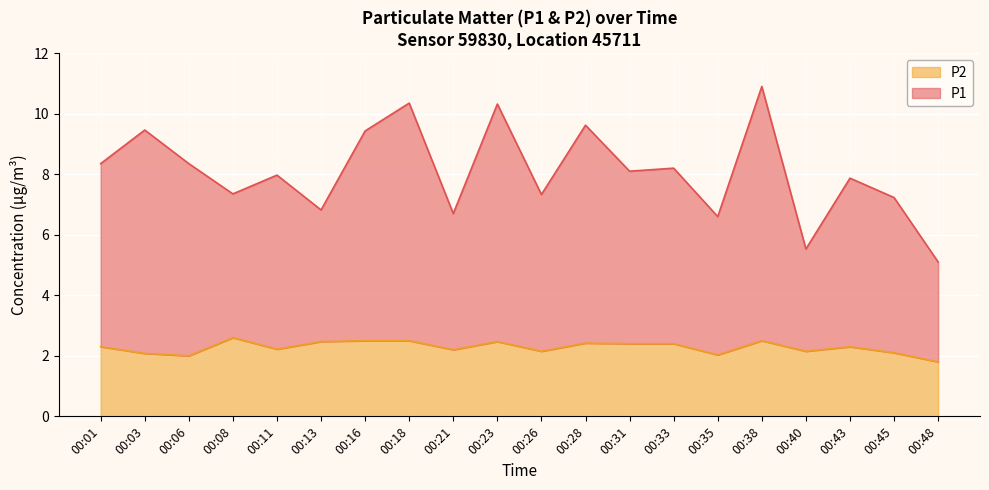

The P2 series shows 2.2 at 00:21. True or false?

True